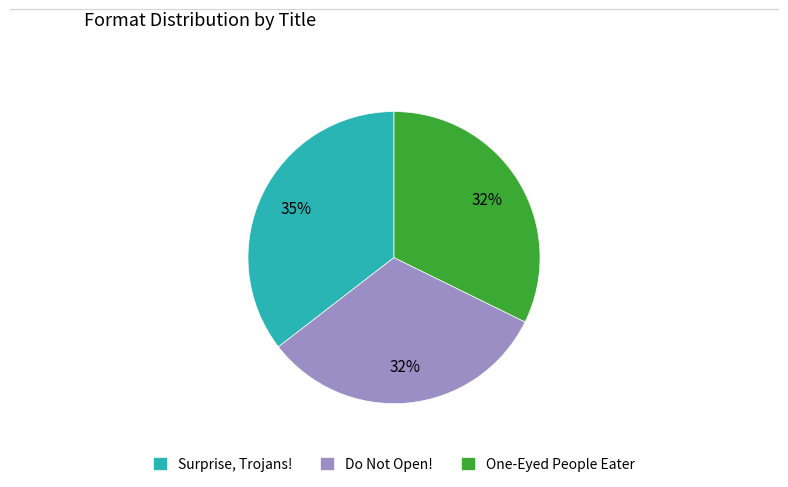

How many segments does this pie chart have?

3